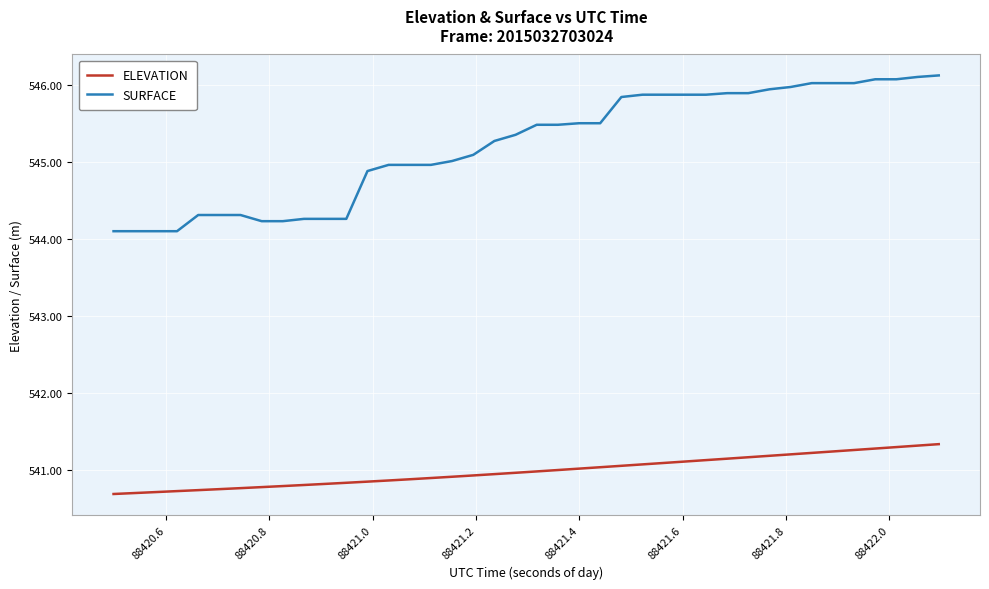

What is the difference between the maximum and second lowest values in the SURFACE series?

2.0